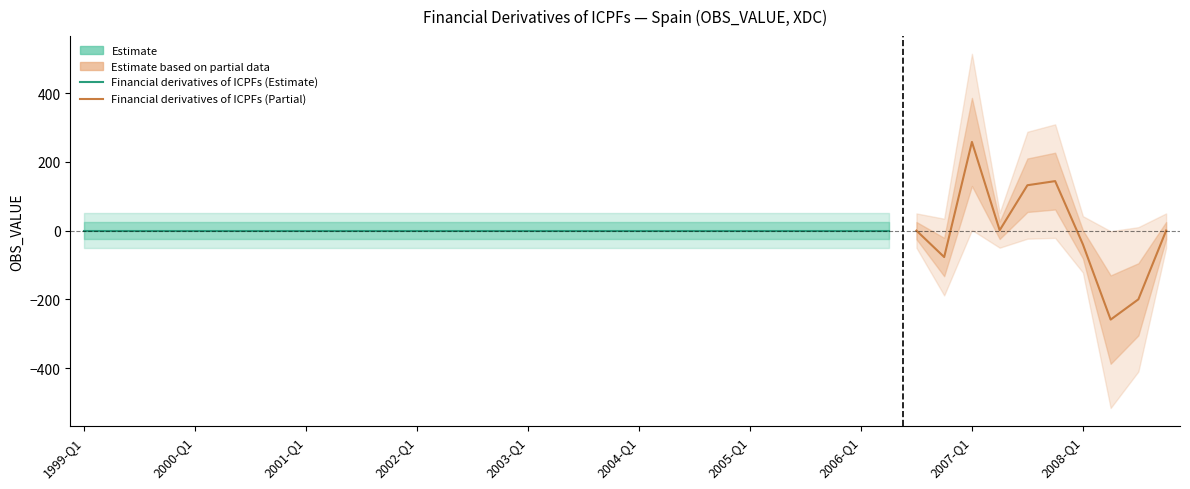

What is the difference between the maximum and minimum values?

517